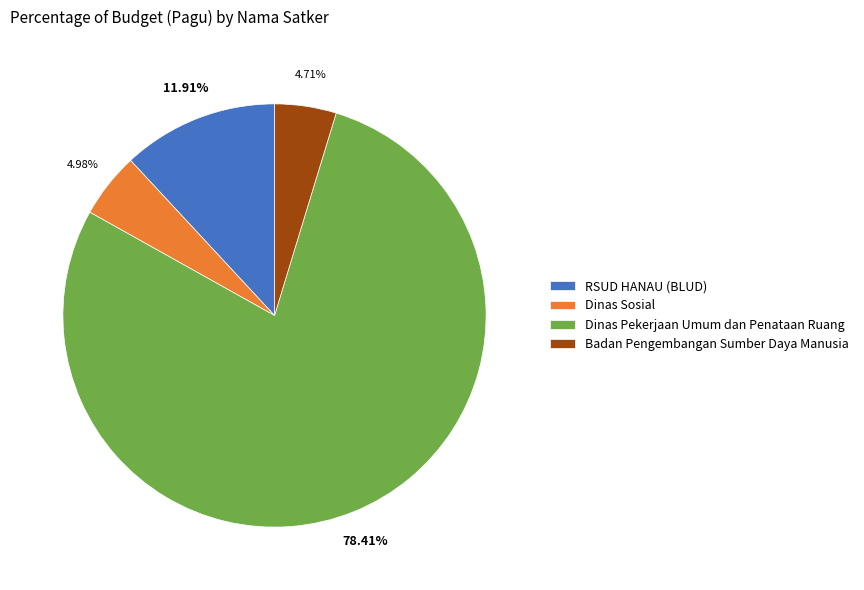

Which category has the biggest portion of the pie?

Dinas Pekerjaan Umum dan Penataan Ruang